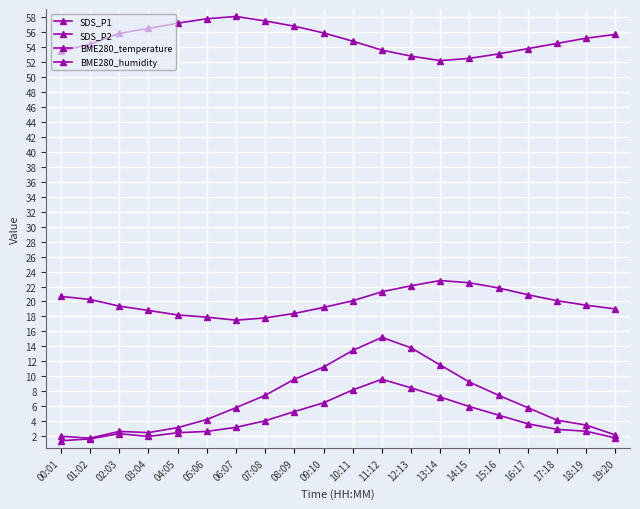

What value does the BME280_humidity series have at 13:14?

52.2